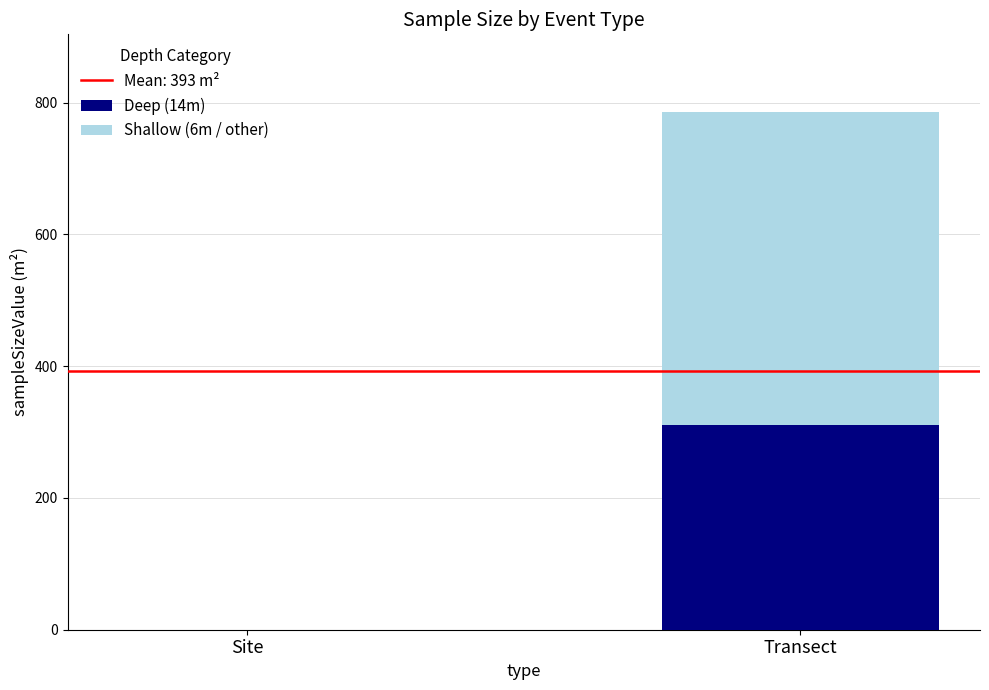

Reading left to right, list the values for the Deep (14m) series.

Site=0.0	Transect=310.8